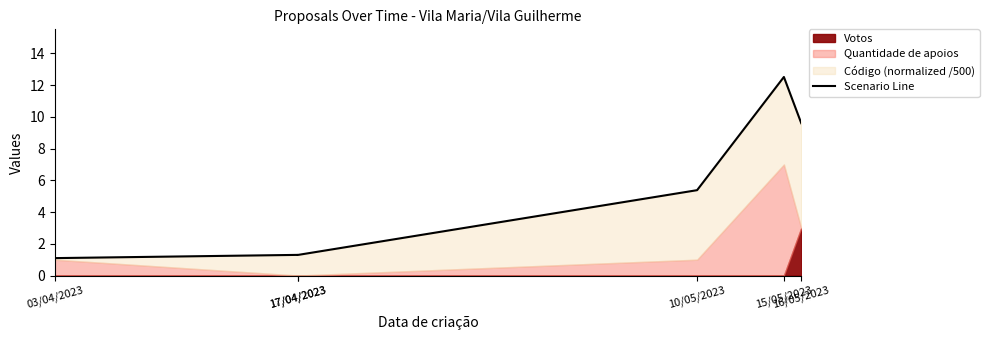

How many lines are shown in the chart?

1